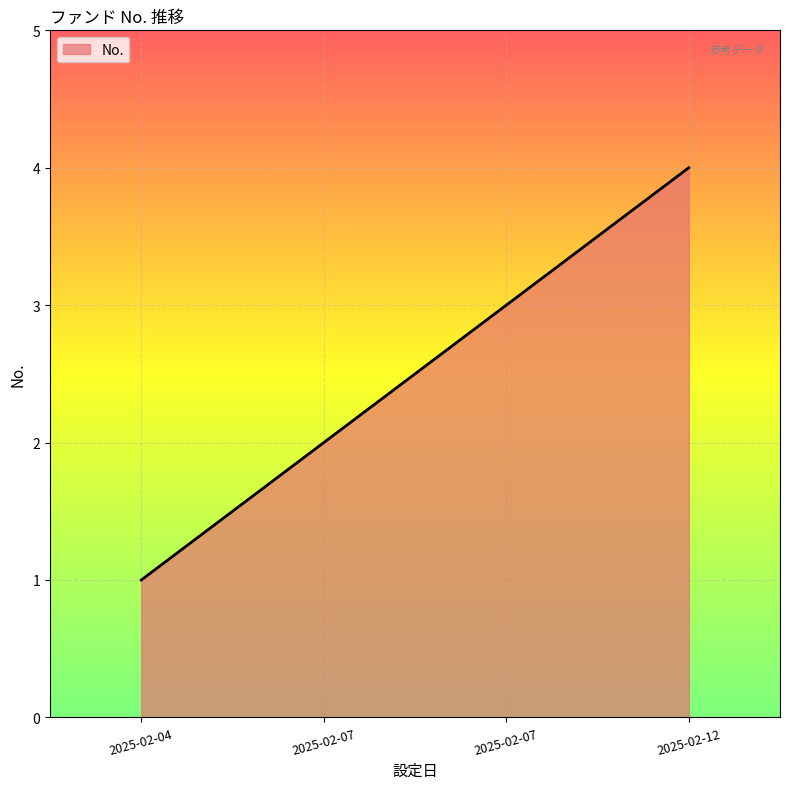

Does the chart display data point markers on the line(s)?

No